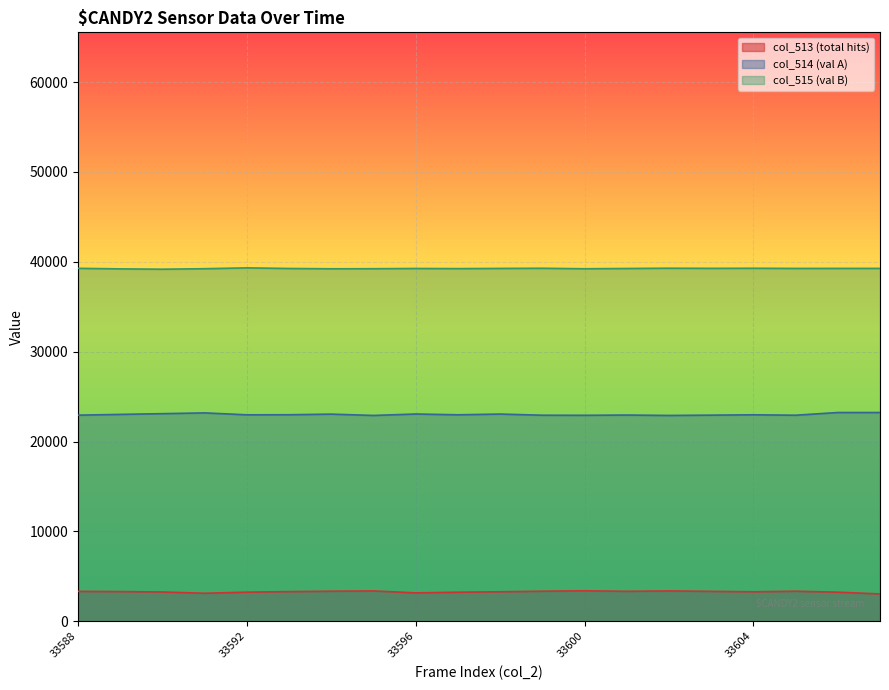

Reading left to right, list all the values displayed in this chart.

col_513: 33588=3326	33589=3301	33590=3257	33591=3116	33592=3238	33593=3297	33594=3344	33595=3375	33596=3158	33597=3231	33598=3279	33599=3343	33600=3390	33601=3331	33602=3375	33603=3327	33604=3279	33605=3343	33606=3236	33627=3040
col_514: 33588=22935	33589=23020	33590=23101	33591=23187	33592=22972	33593=22981	33594=23049	33595=22902	33596=23062	33597=22975	33598=23056	33599=22928	33600=22918	33601=22947	33602=22902	33603=22936	33604=22975	33605=22928	33606=23229	33627=23229
col_515: 33588=39274	33589=39214	33590=39177	33591=39232	33592=39325	33593=39257	33594=39224	33595=39232	33596=39258	33597=39242	33598=39264	33599=39281	33600=39227	33601=39257	33602=39287	33603=39272	33604=39281	33605=39263	33606=39266	33627=39266